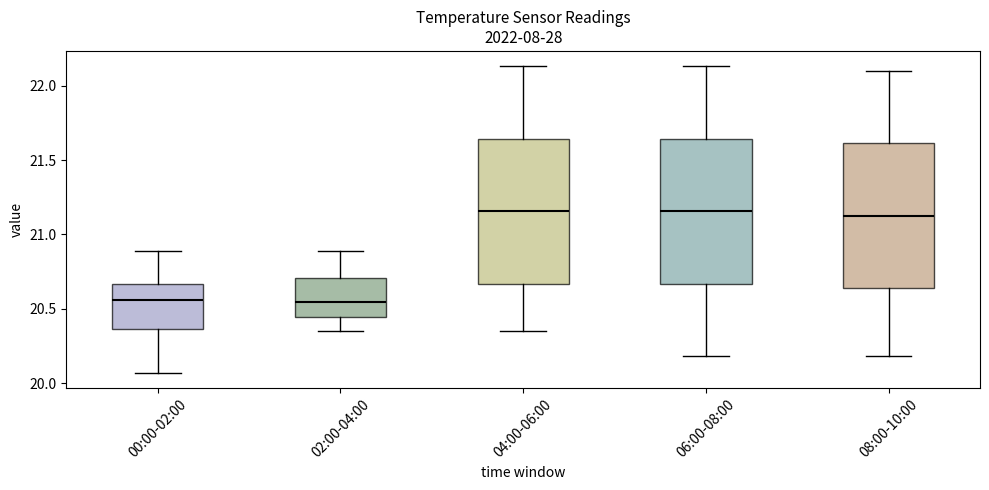

Reading left to right, transcribe this box plot: for each box, give where its median line is, the range the box spans, and where its two whiskers end, as read against the y-axis. The values are not printed on the chart, so give them approximately, as read against the axis.

00:00-02:00: median 20.55, box 20.35 to 20.65, whiskers 20.05 to 20.90
02:00-04:00: median 20.55, box 20.45 to 20.70, whiskers 20.35 to 20.90
04:00-06:00: median 21.15, box 20.65 to 21.65, whiskers 20.35 to 22.15
06:00-08:00: median 21.15, box 20.65 to 21.65, whiskers 20.20 to 22.15
08:00-10:00: median 21.15, box 20.65 to 21.60, whiskers 20.20 to 22.10